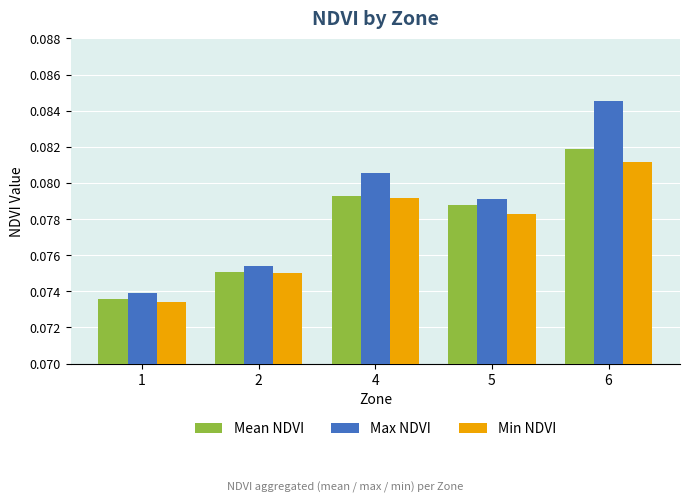

Count the Min NDVI values in the range 0 to 1.

5